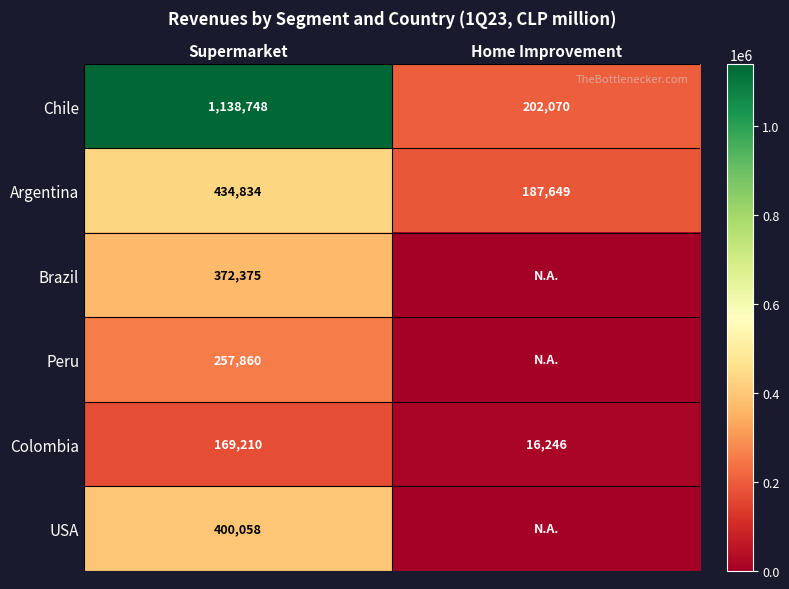

At which label does Colombia reach its peak?

Supermarket